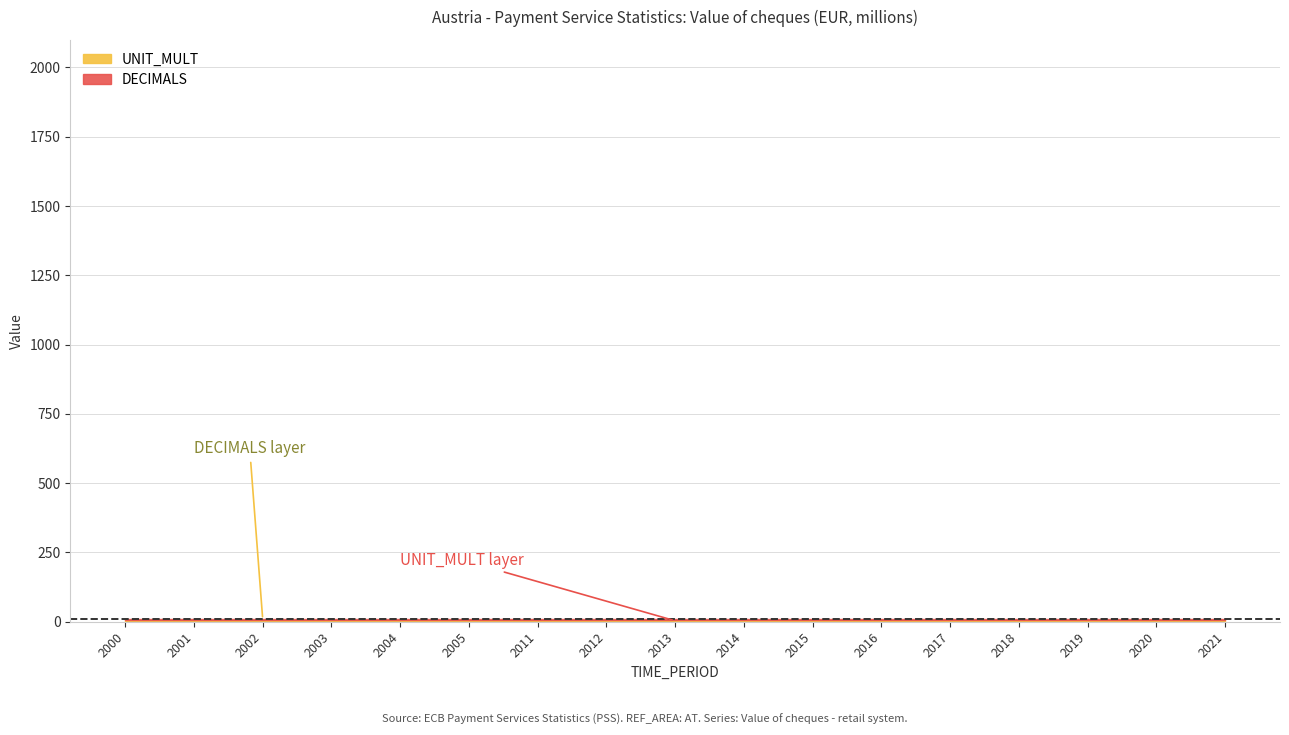

The UNIT_MULT series shows 6 at 2021. True or false?

True